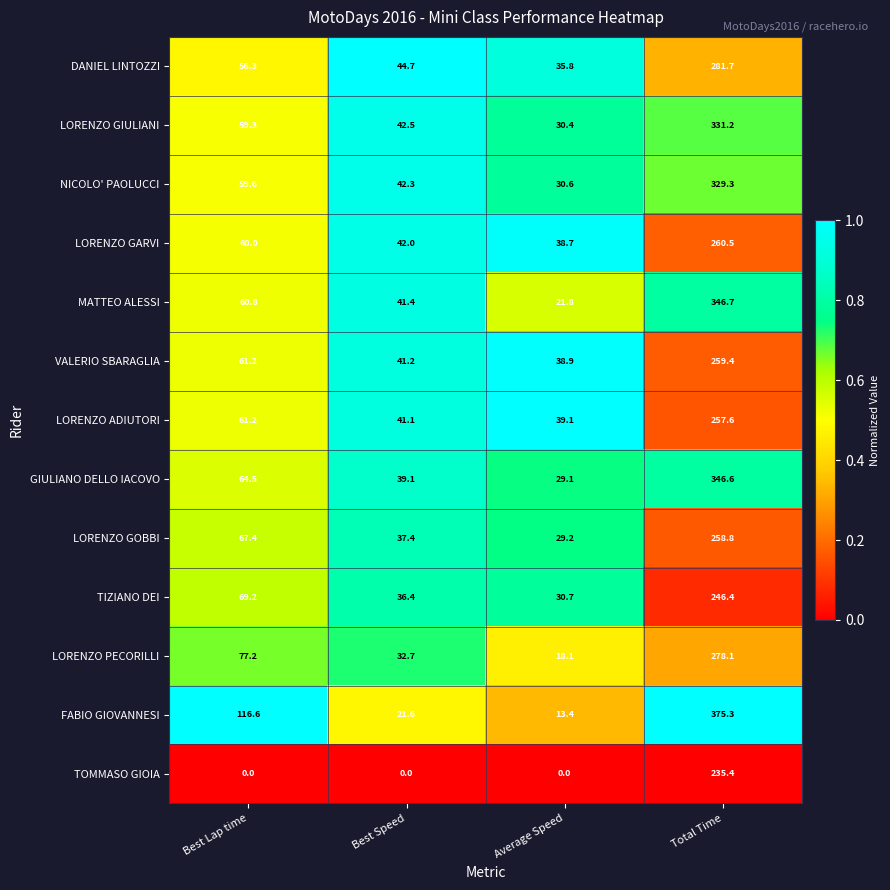

What is the highest value of the MATTEO ALESSI series?

346.7